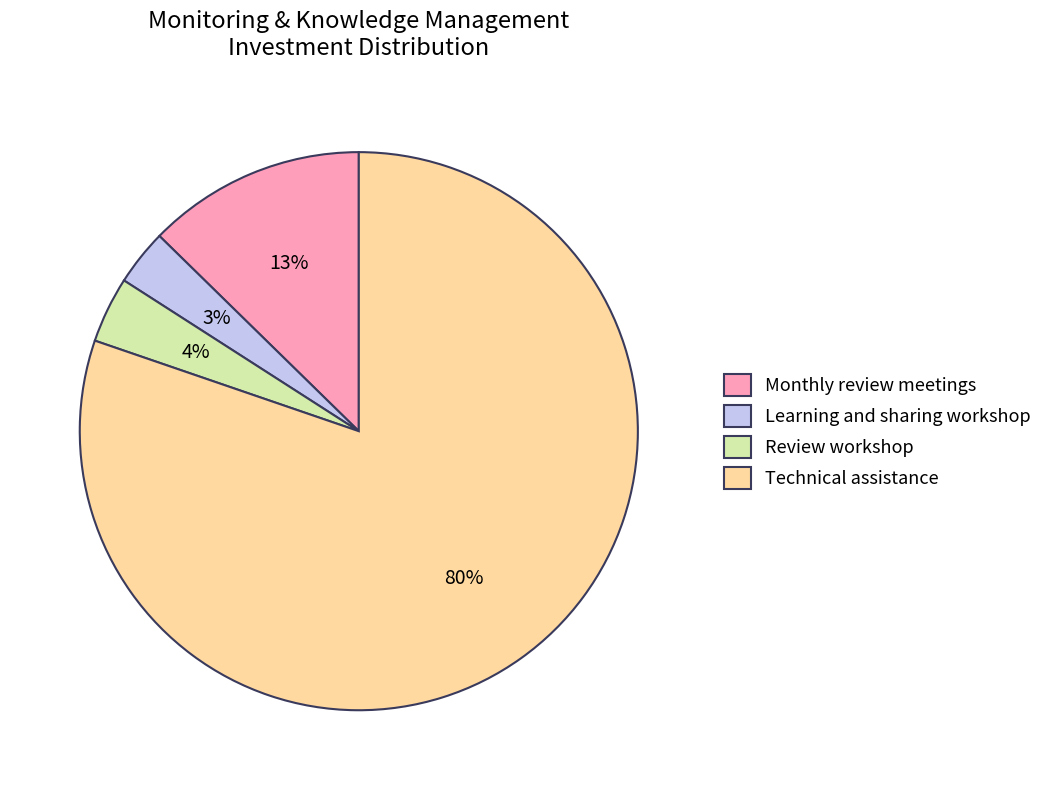

Which slice is the largest?

Technical assistance